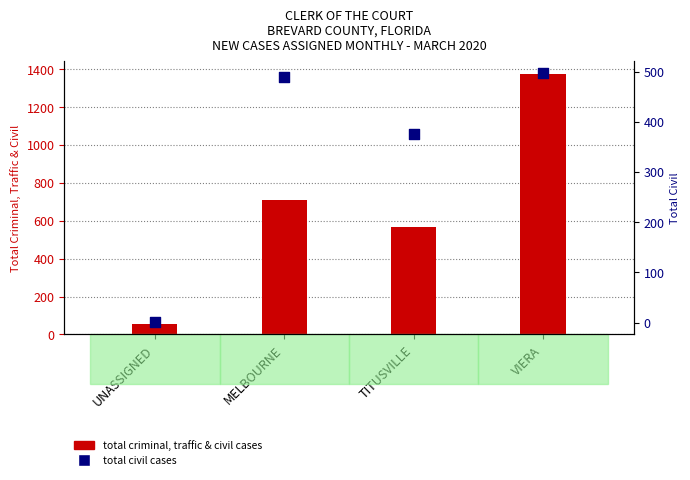

Is the value of Total Criminal, Traffic, & Civil Cases at UNASSIGNED greater than the value of Total Civil at MELBOURNE?

No